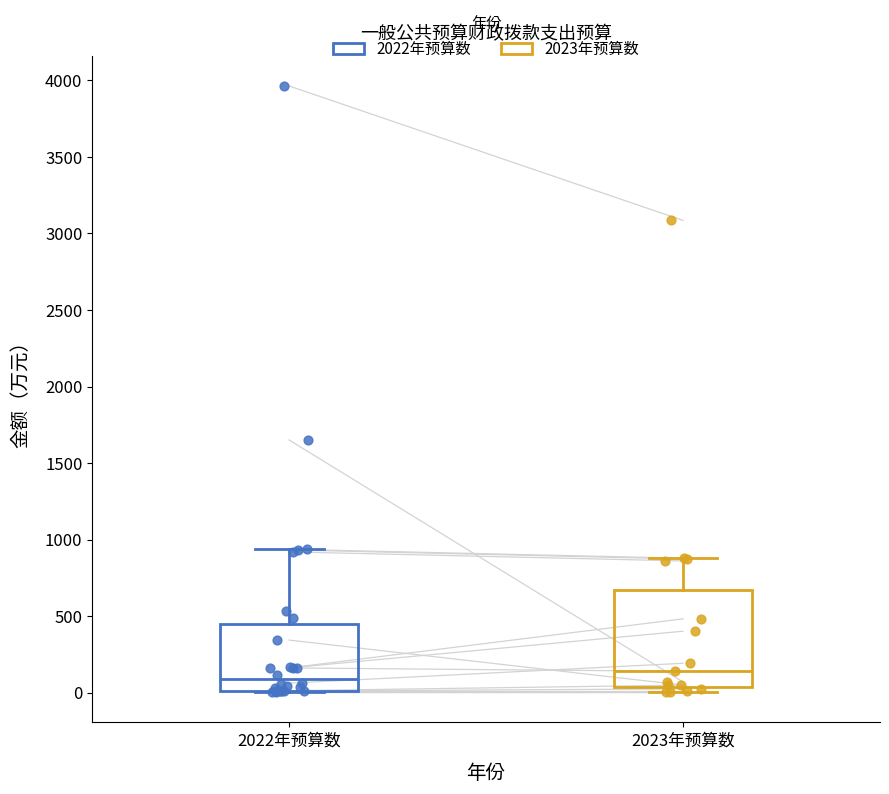

Where does the median line of the box for 2023年预算数 sit on the y-axis? The values are not printed on the chart, so give them approximately, as read against the axis.

150